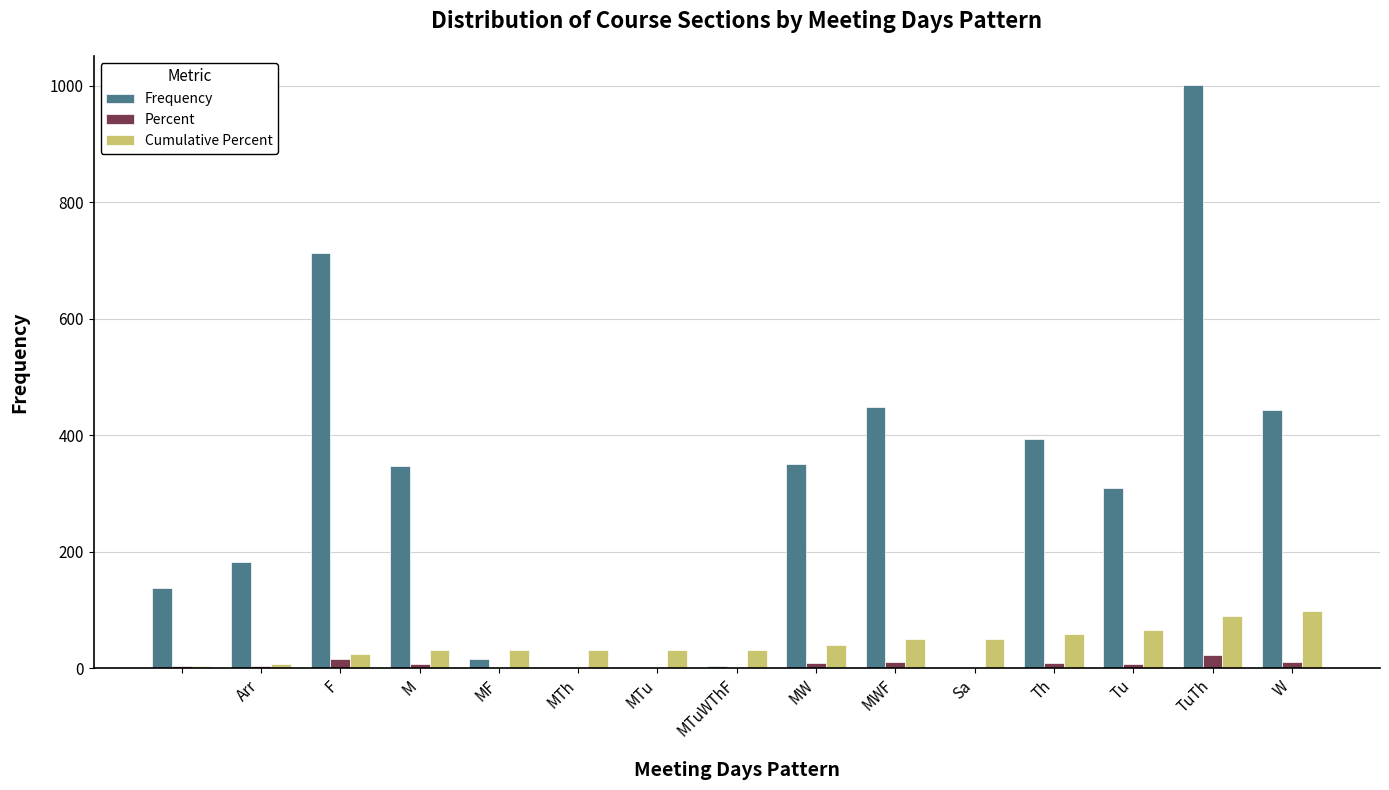

What is the maximum value for Cumulative Percent?

98.8